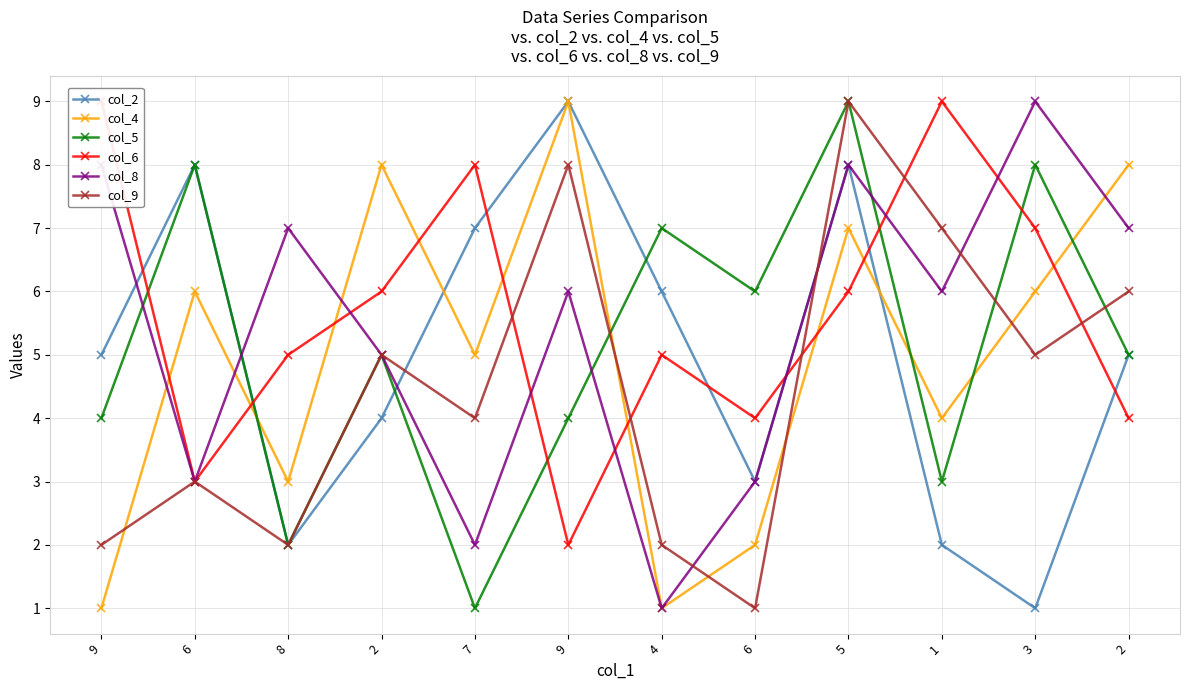

What is the minimum value for col_5?

1